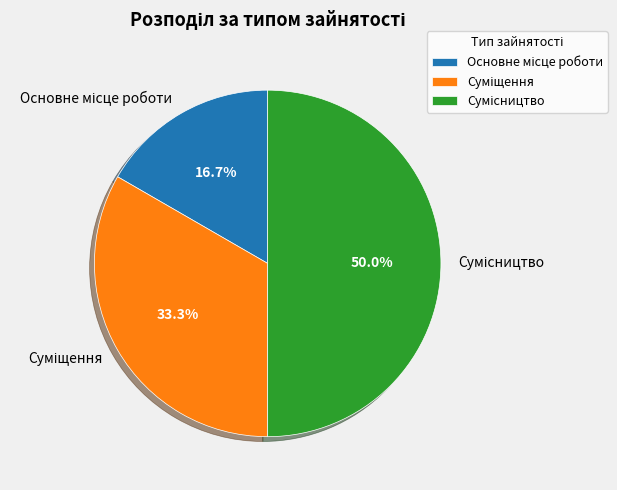

Count the number of slices in the pie.

3